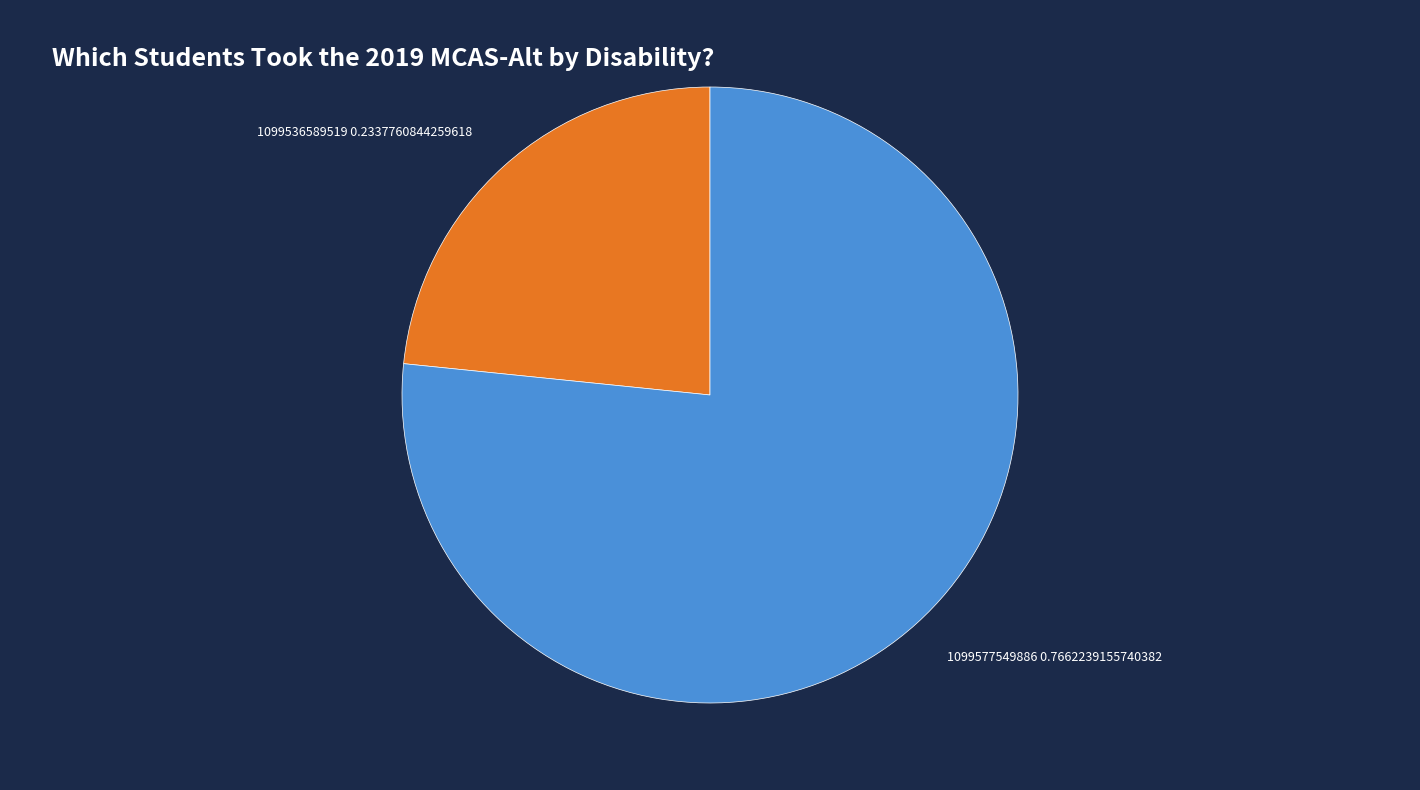

What is the ratio of the value at 1099536589519 to the value at 1099577549886?

0.3